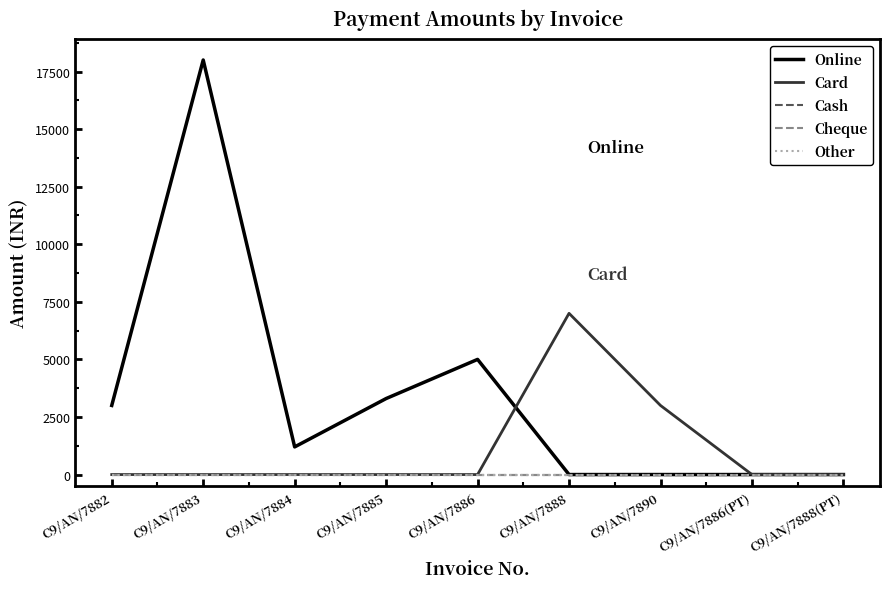

At which label does Online reach its peak?

C9/AN/7883